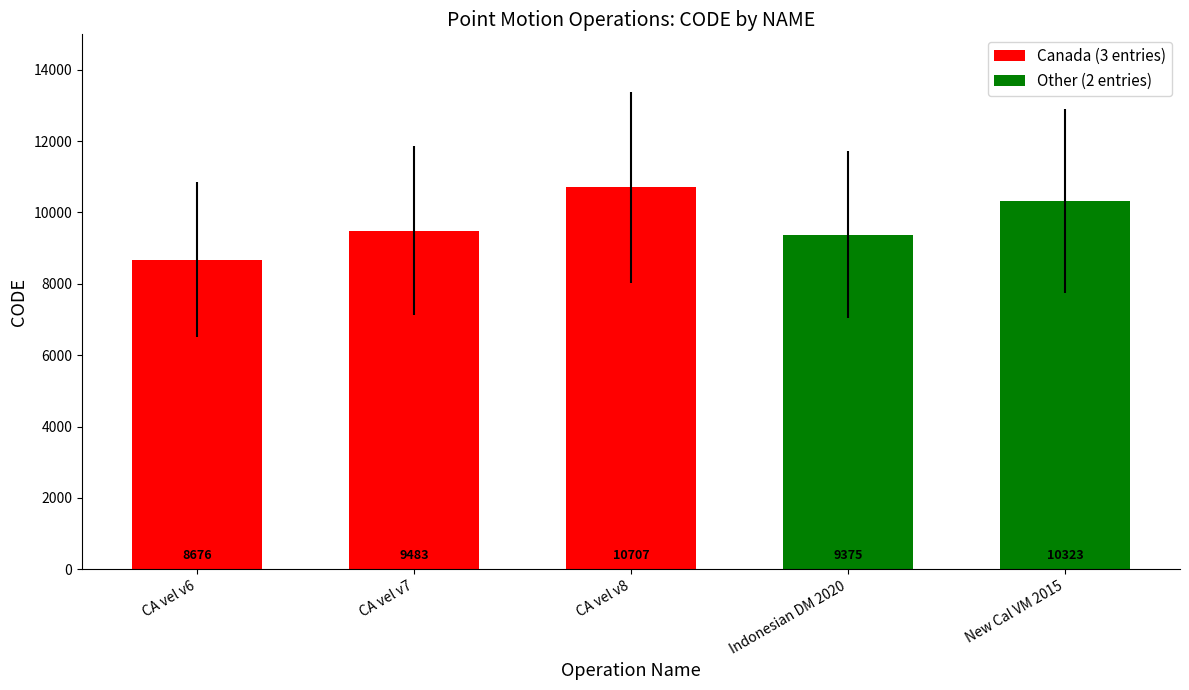

Which category has the highest value in the Canada (3 entries) series?

CA vel v8